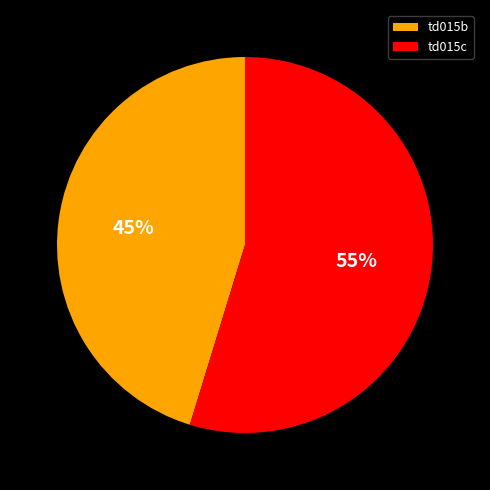

Which slice represents more than half of the pie?

td015c